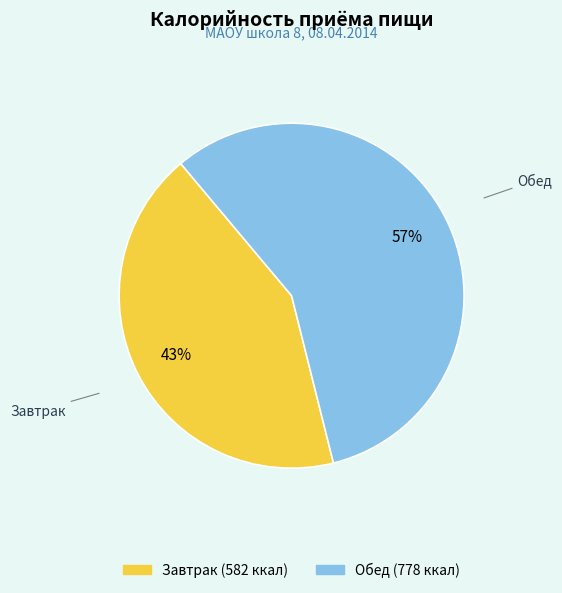

How many segments does this pie chart have?

2